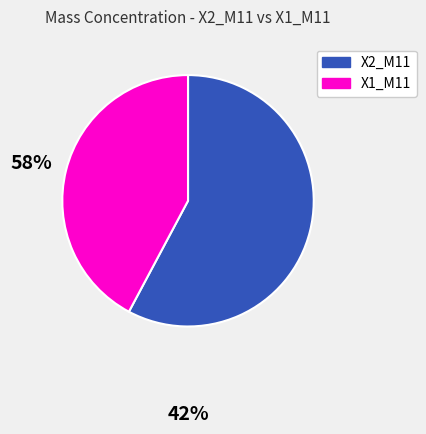

How many segments does this pie chart have?

2